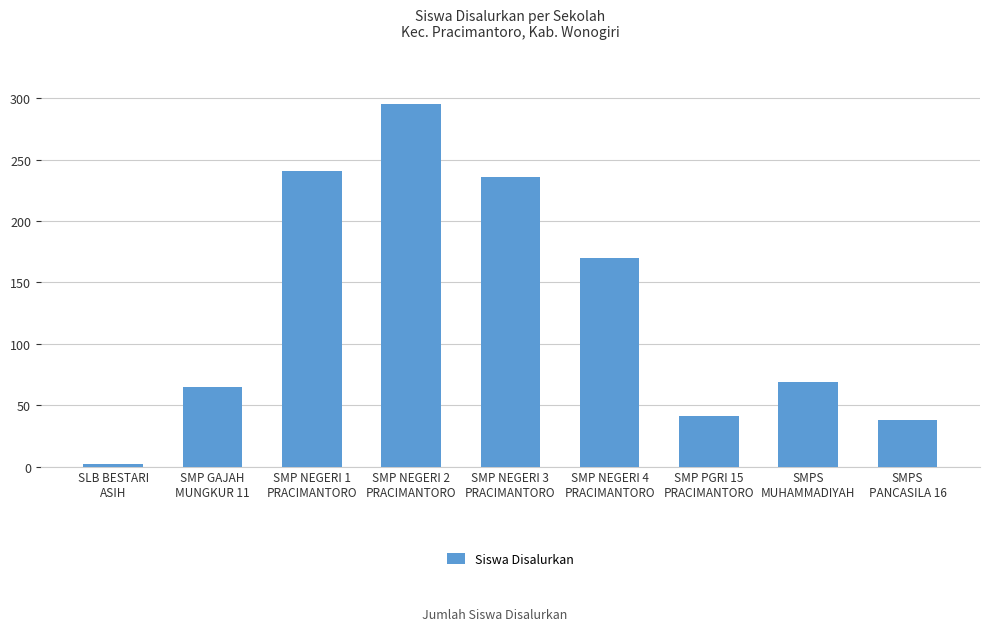

Which label corresponds to the largest value in the chart?

SMP NEGERI 2
PRACIMANTORO